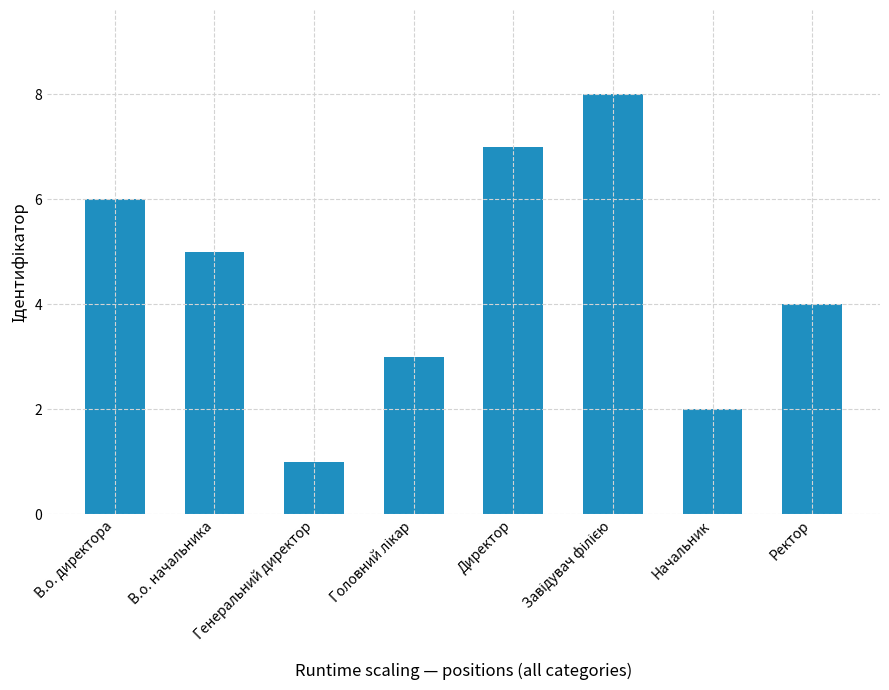

Reading right to left, extract all data points from this chart.

4	2	8	7	3	1	5	6